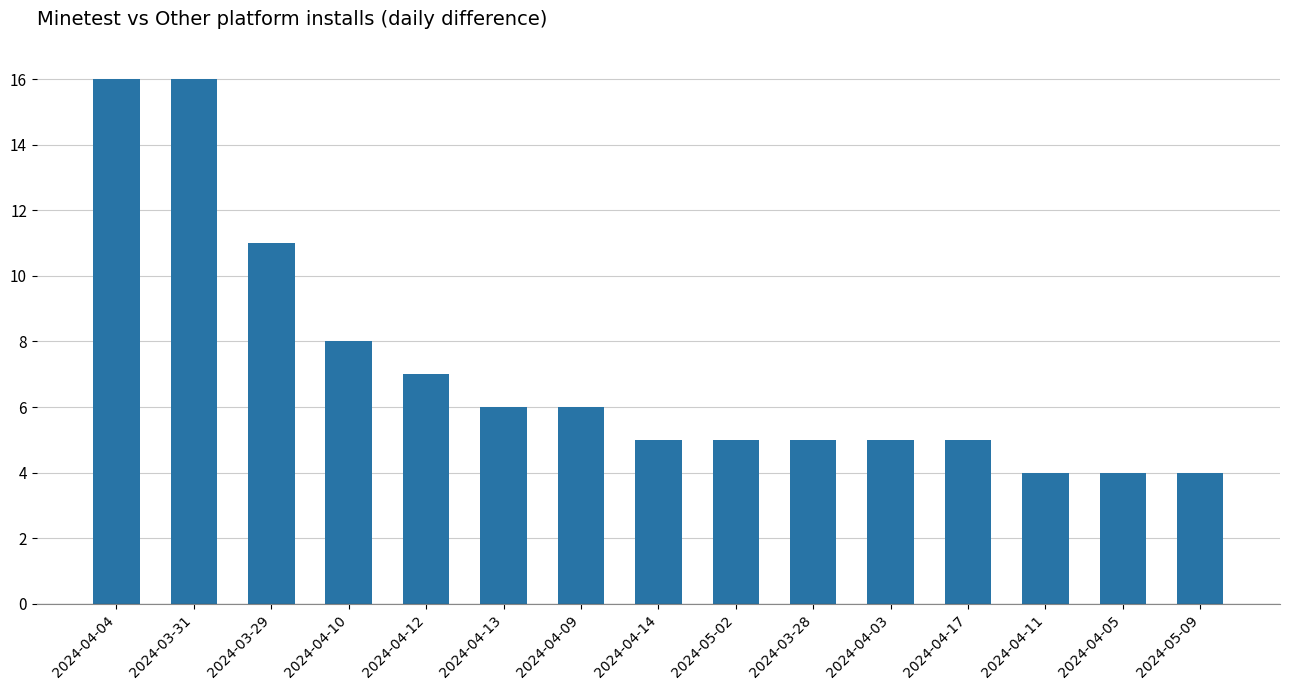

Is it true that the value at 2024-04-11 is 4?

True